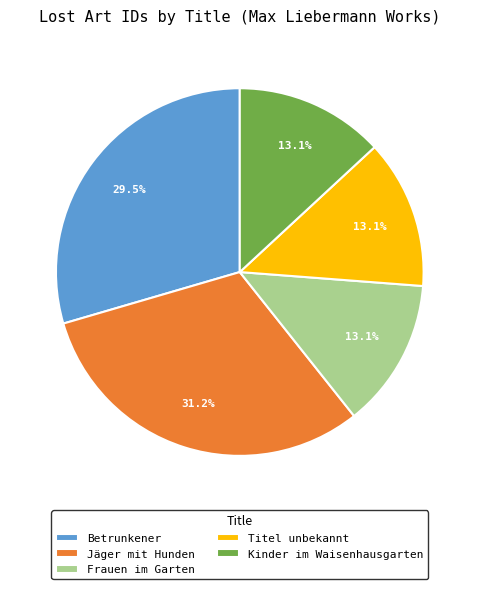

Combined, do Betrunkener and Kinder im Waisenhausgarten account for over 50%?

No